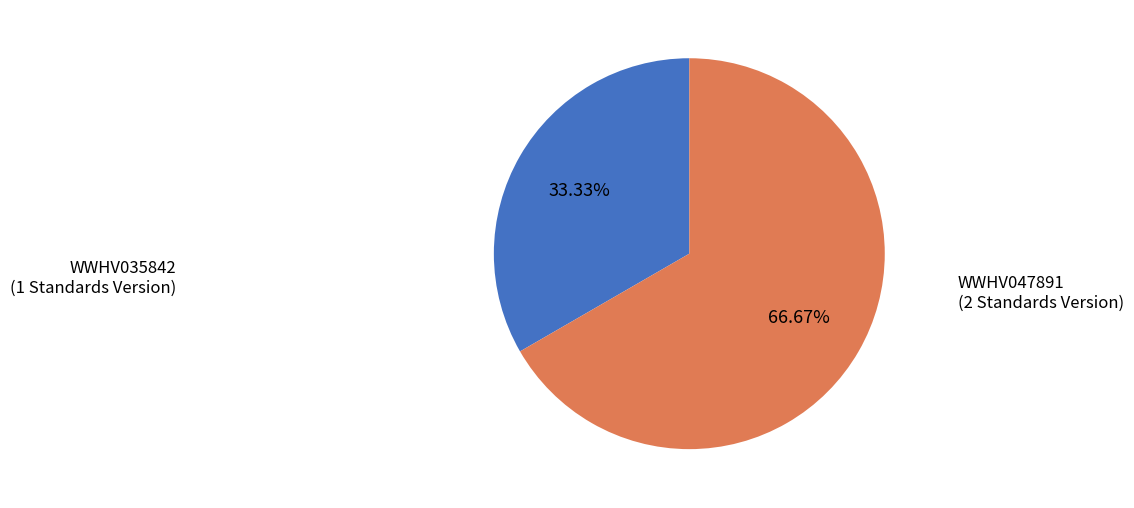

Is there any slice that represents more than half of the pie?

Yes